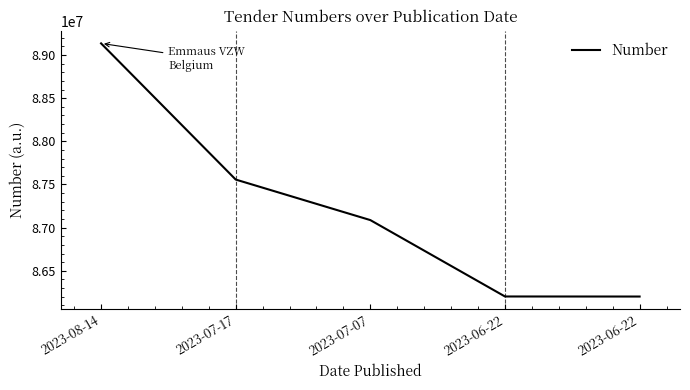

How many series are shown in this chart?

1